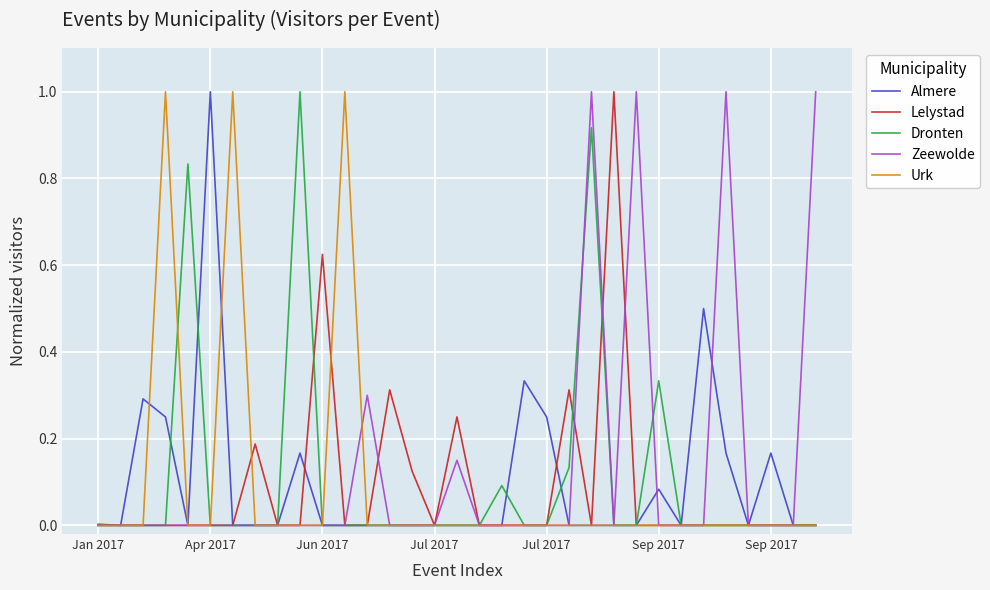

True or false: Zeewolde and Urk intersect in this chart.

True